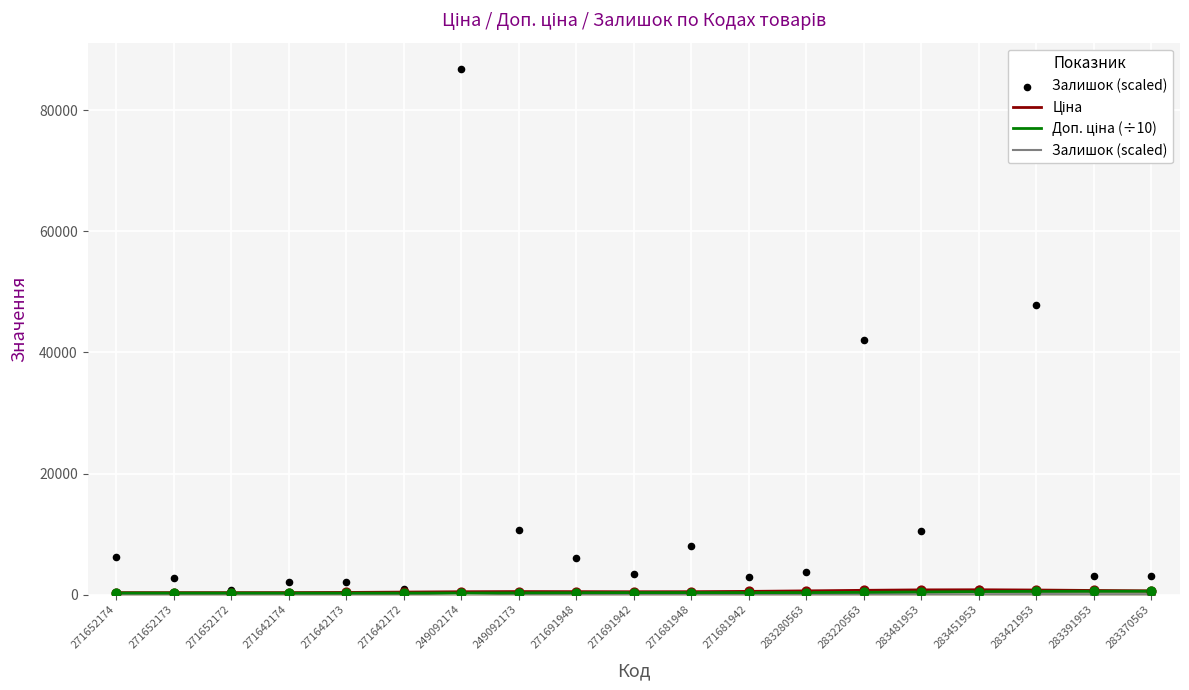

Which series contains the highest Y value?

Залишок (scaled)